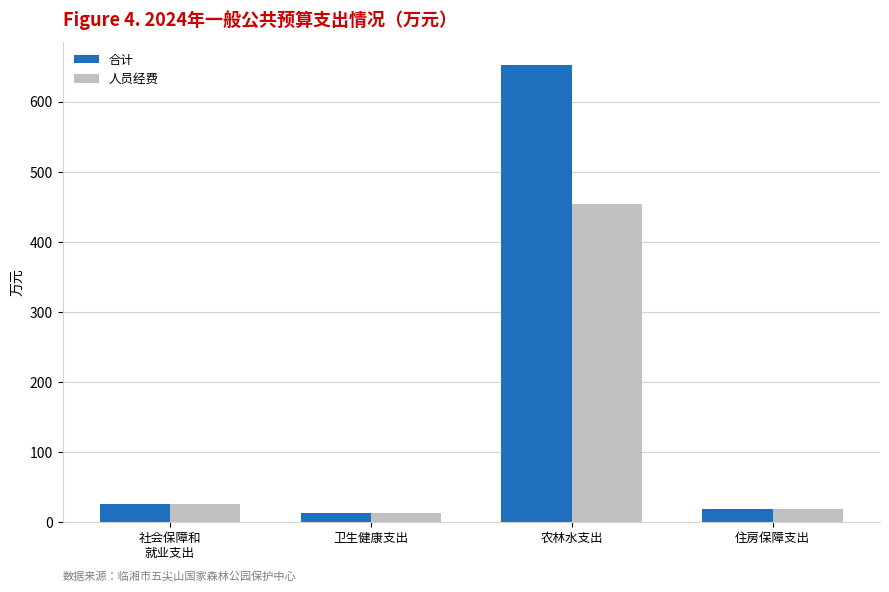

What is the highest value of the 人员经费 series?

453.9